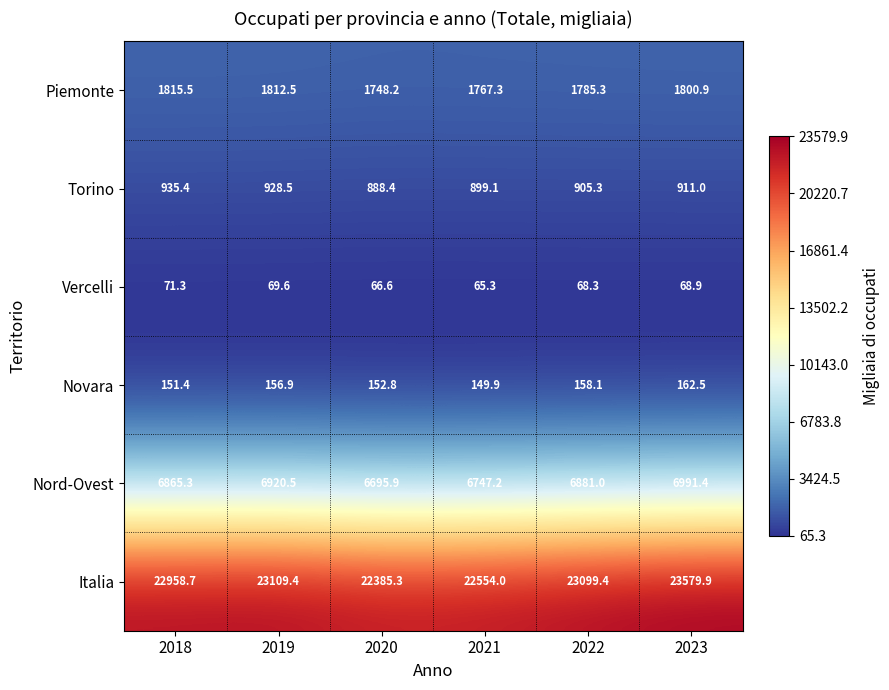

What is the difference between the Nord-Ovest values at 2019 and 2021?

173.3